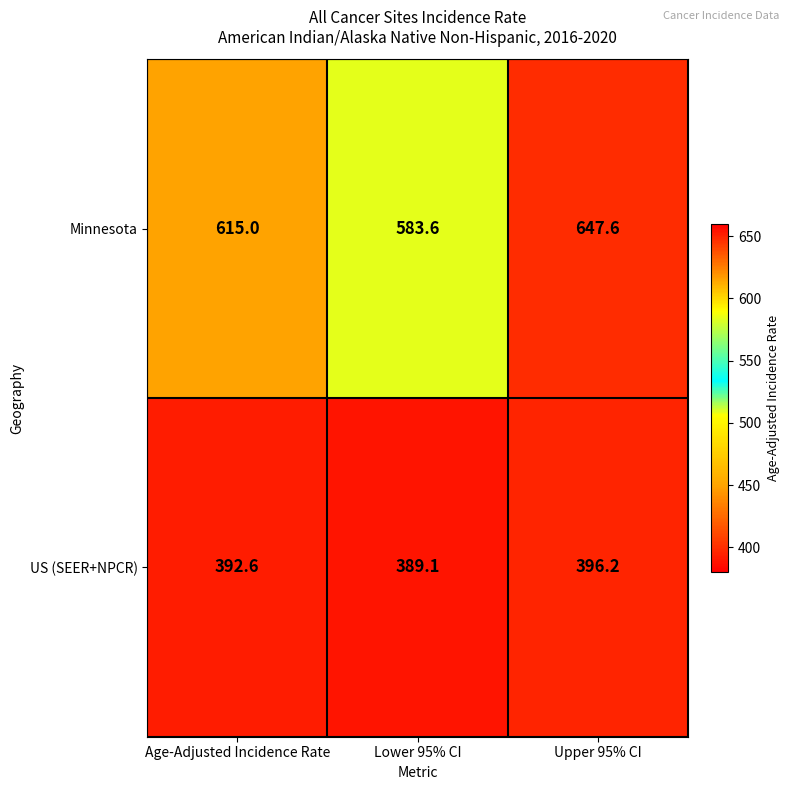

Reading left to right, what are all the values shown in this chart?

Minnesota: Age-Adjusted Incidence Rate=615.0	Lower 95% CI=583.6	Upper 95% CI=647.6
US (SEER+NPCR): Age-Adjusted Incidence Rate=392.6	Lower 95% CI=389.1	Upper 95% CI=396.2